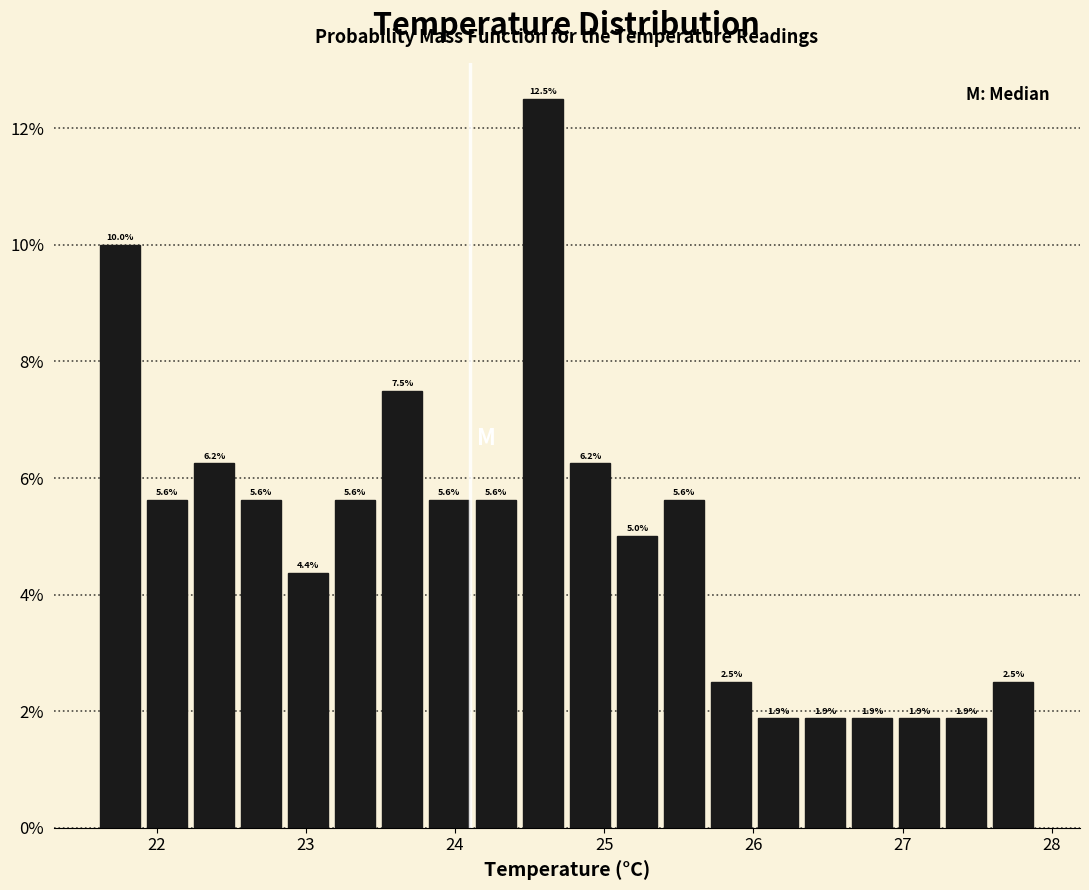

Around what value on the x-axis is the tallest bar? Give the approximate position of its centre, as read against the axis.

24.6